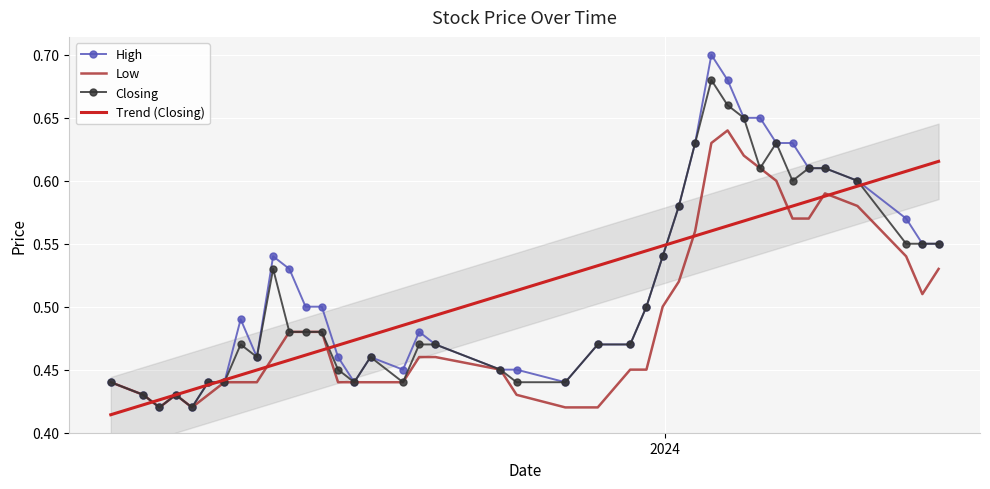

True or false: Closing has more than 0 points higher than both neighbors.

True